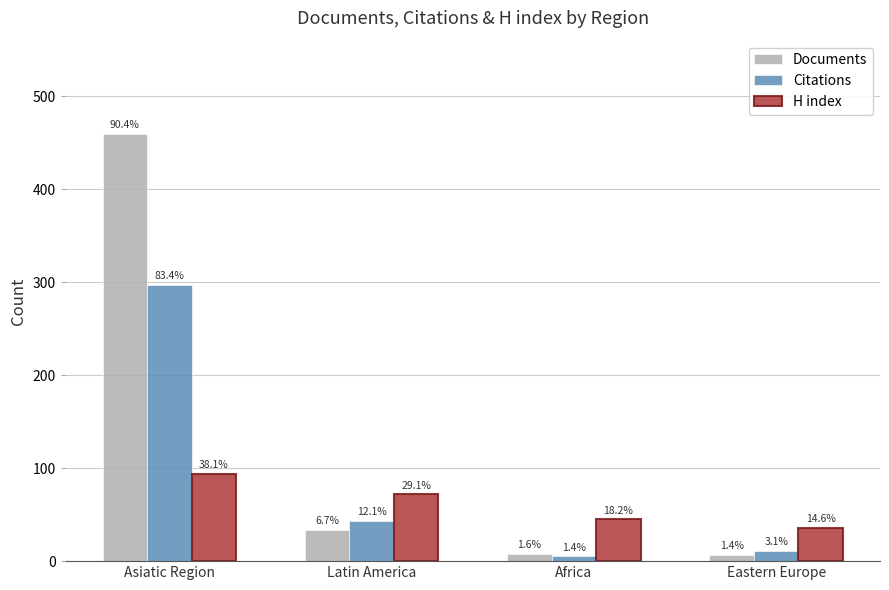

At which category does the chart reach its peak across all series?

Asiatic Region